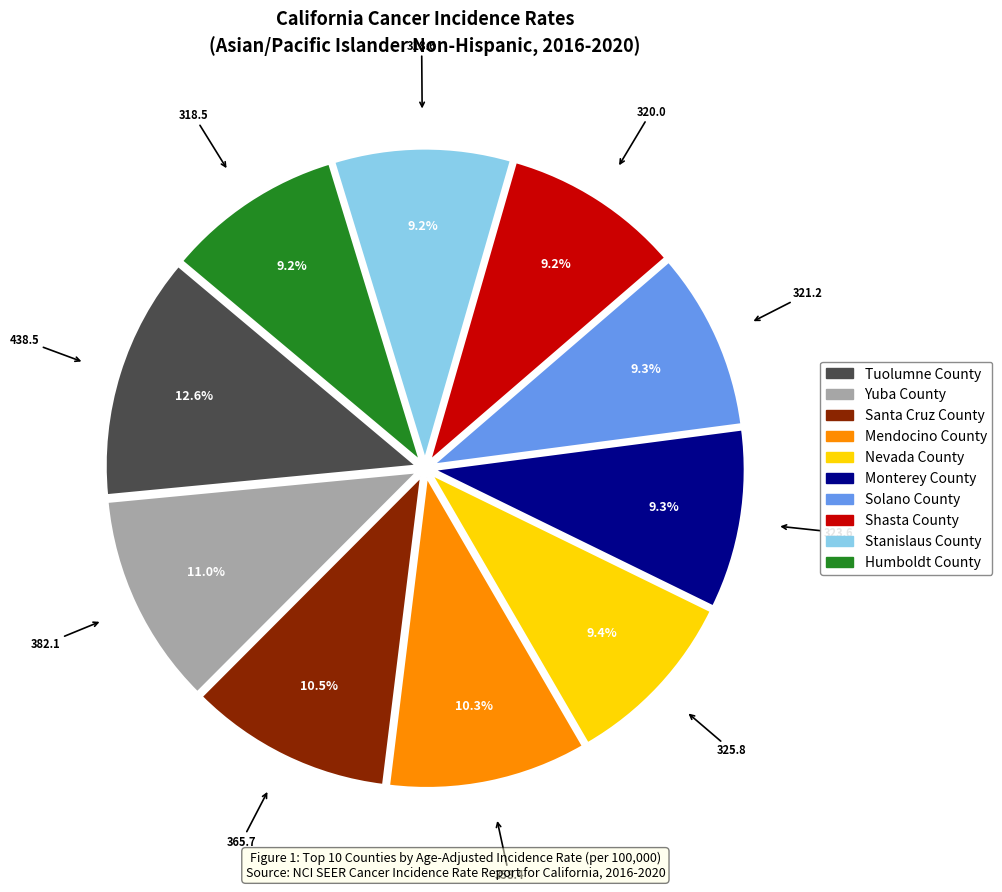

To the nearest percent, what is the difference between the largest and smallest slice percentages?

3%